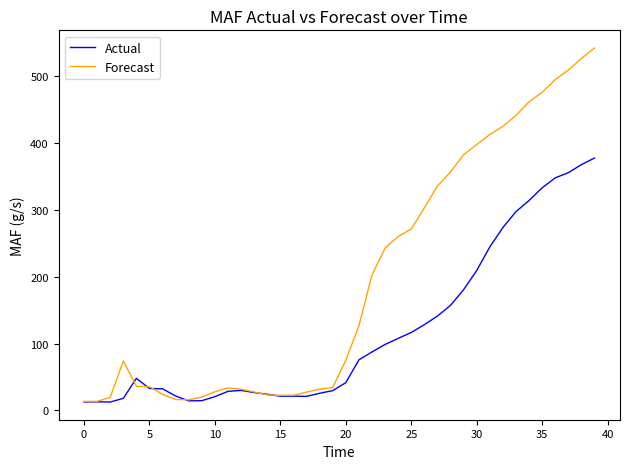

Which series has the largest total across all categories?

Forecast